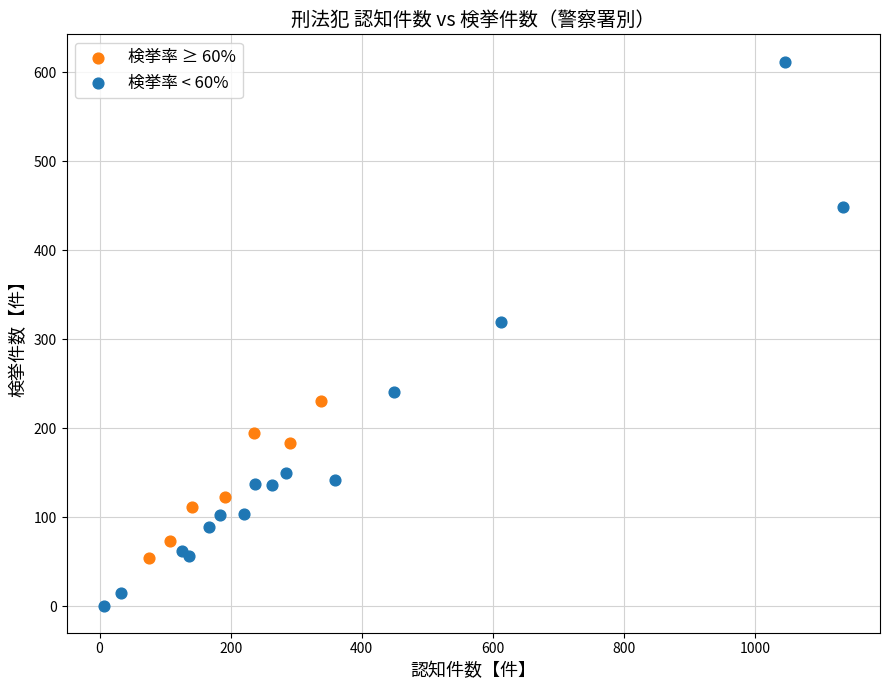

Which series reaches the minimum Y coordinate?

検挙率 < 60%